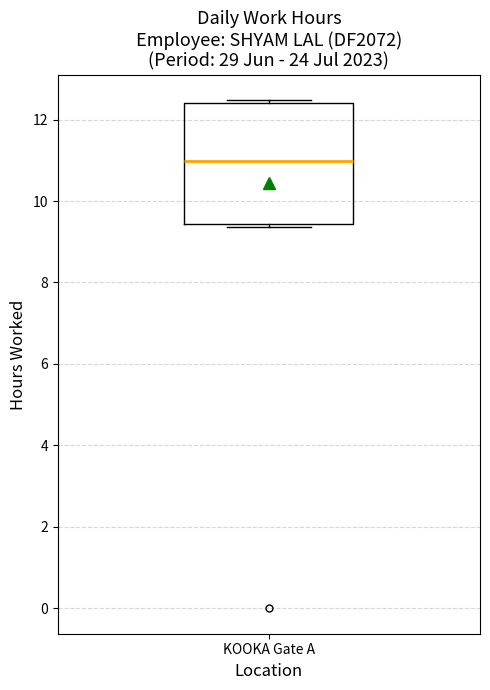

Where is the upper edge of the box for KOOKA Gate A on the y-axis? The values are not printed on the chart, so give them approximately, as read against the axis.

12.4